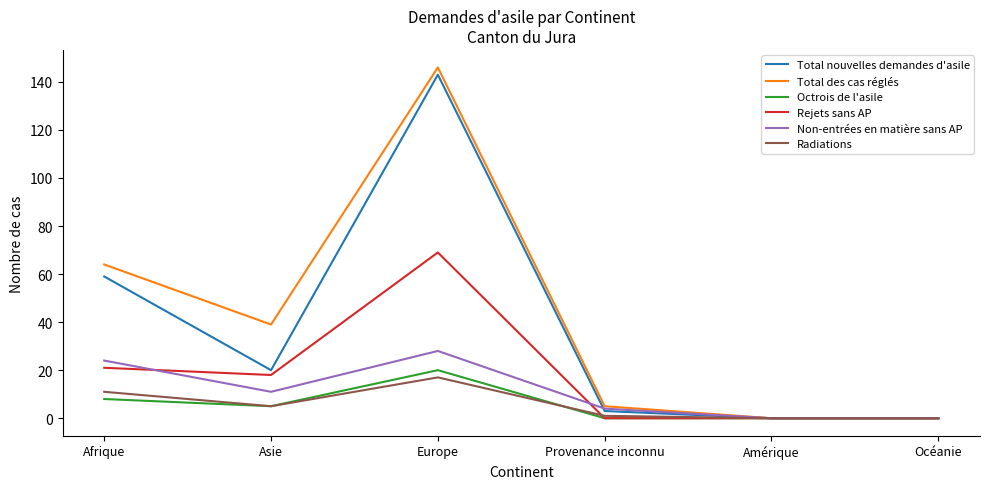

What is the greatest value displayed?

146